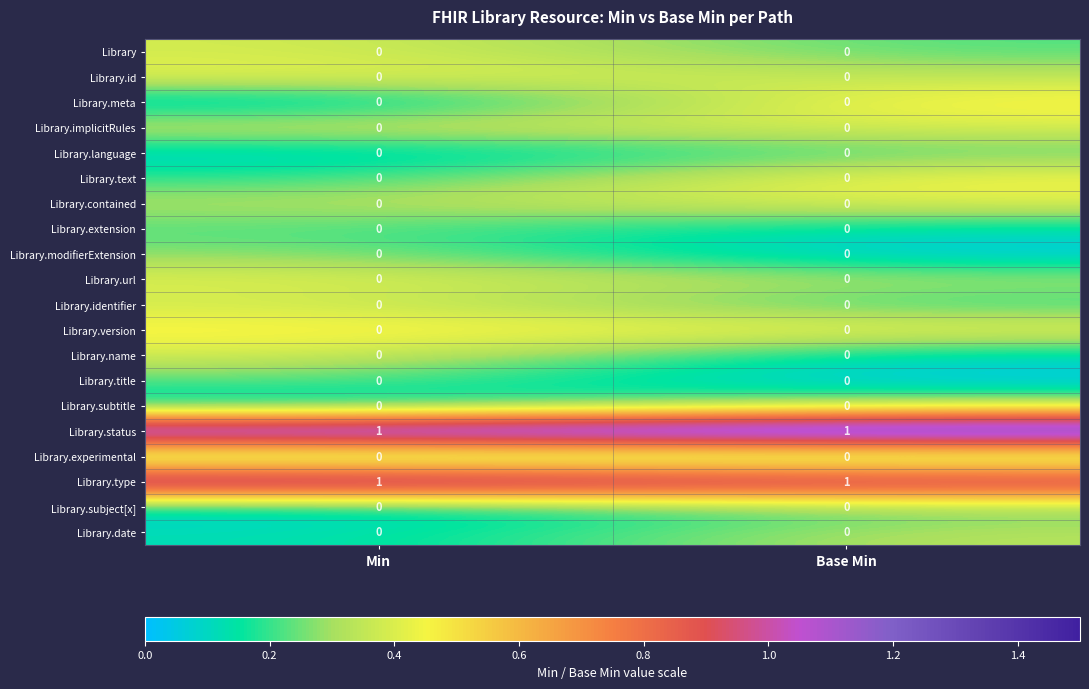

Is it true that Library.id equals 0 at Base Min?

True